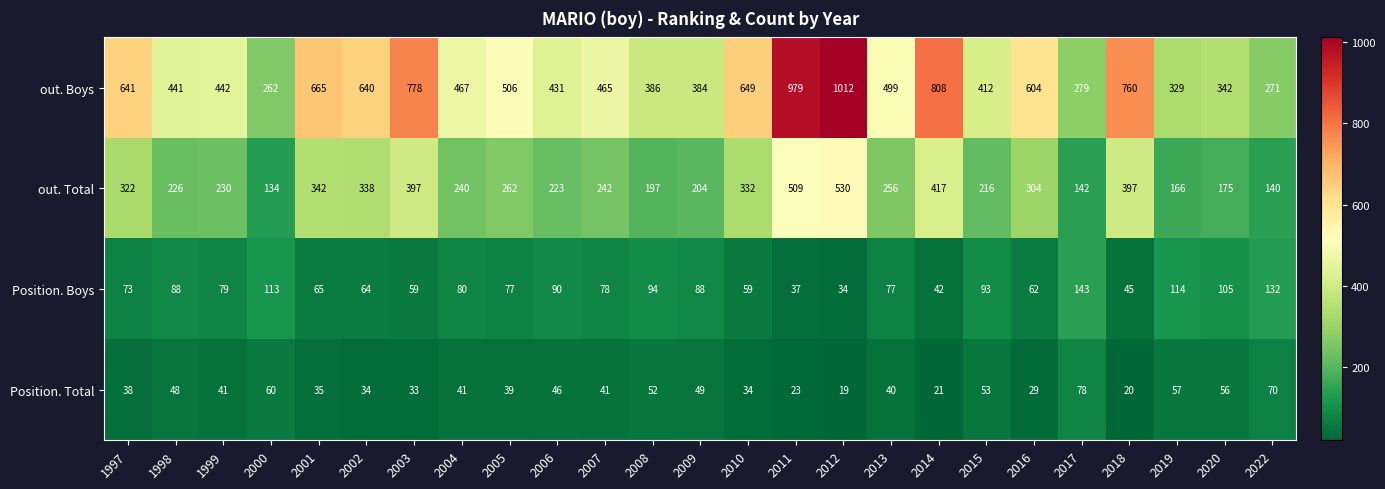

Which category has the highest value across all series?

2012